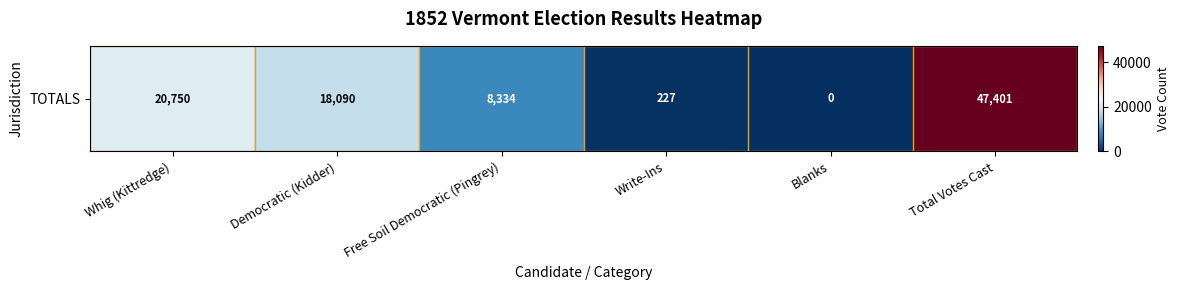

Between Blanks and Write-Ins, which is larger?

Write-Ins